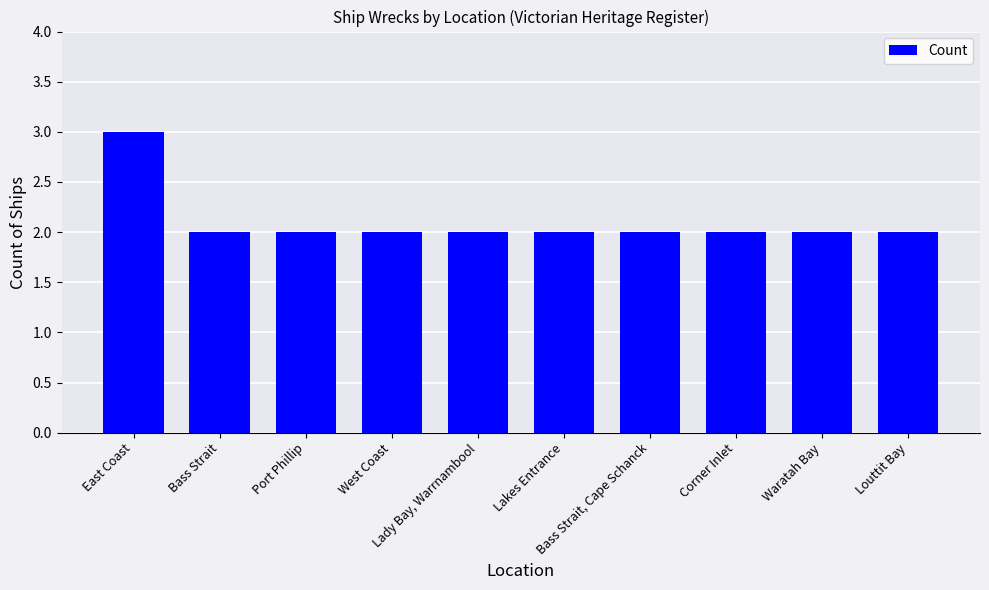

What is the approximate value at Bass Strait, Cape Schanck?

2